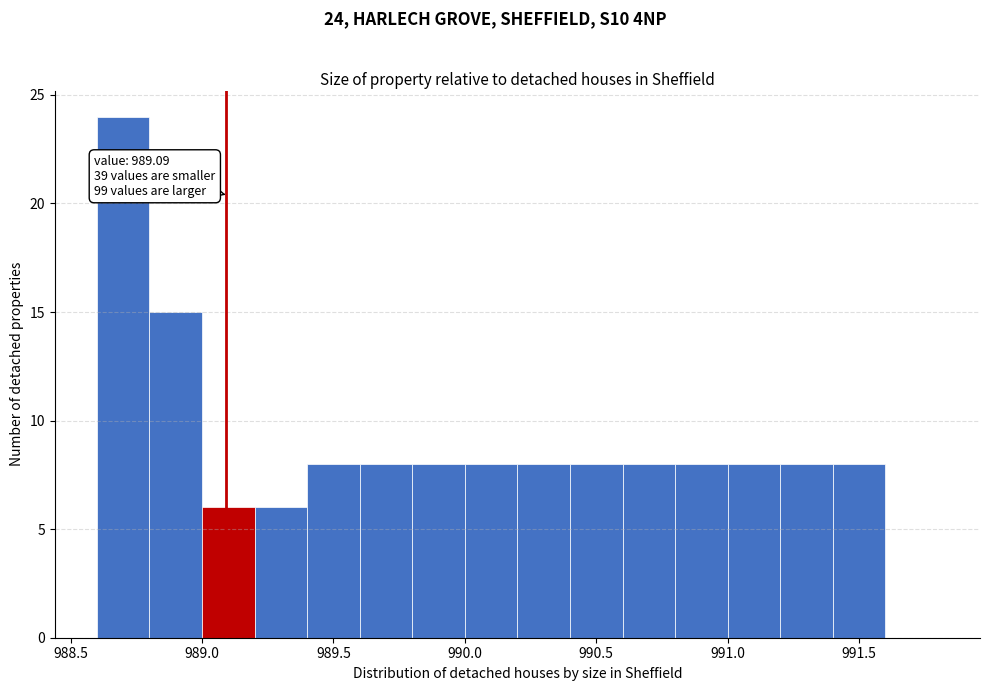

Over which range of the x-axis is the bar tallest?

988.6 to 988.8